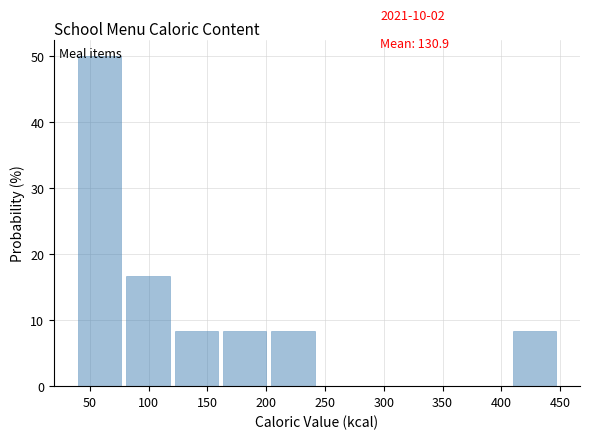

Over which range of the x-axis is the bar tallest?

40 to 80